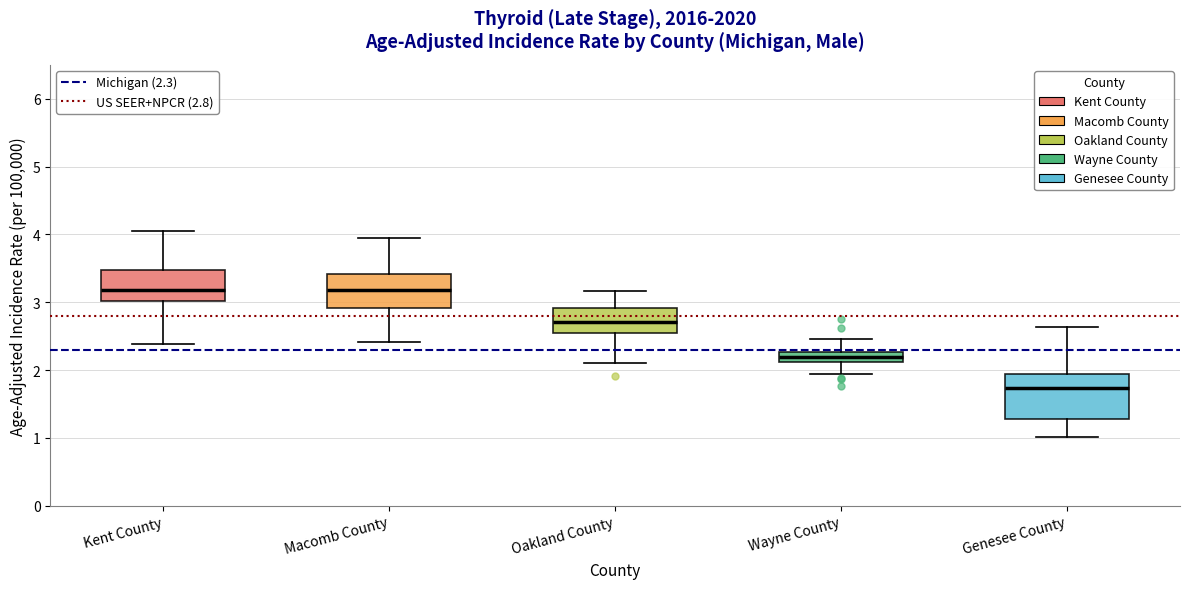

Which box has the lowest median line?

Genesee County